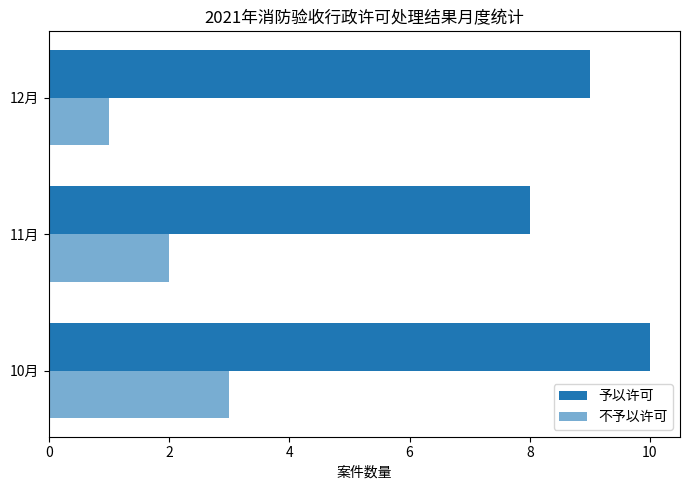

How many values in the 予以许可 series are below 9?

1